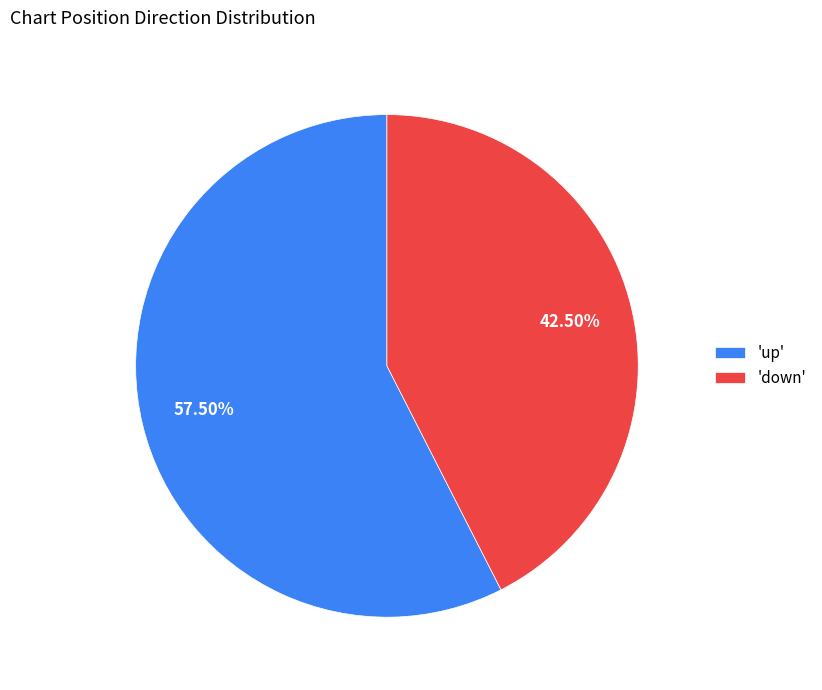

Does 'down' account for over 50% of the chart?

No